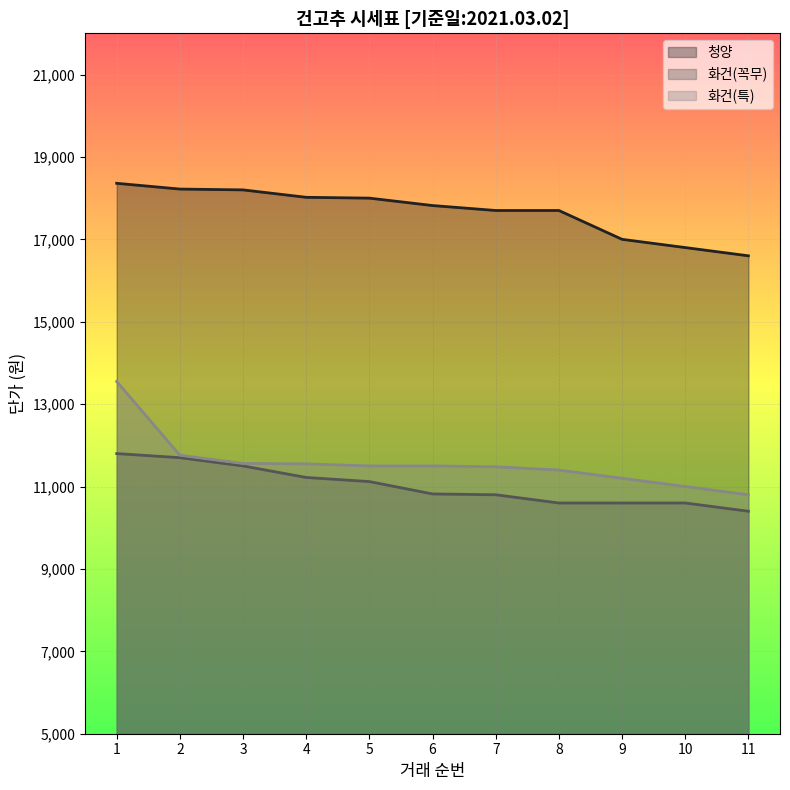

What is the approximate value of 청양 at 4, to the nearest 100?

18000